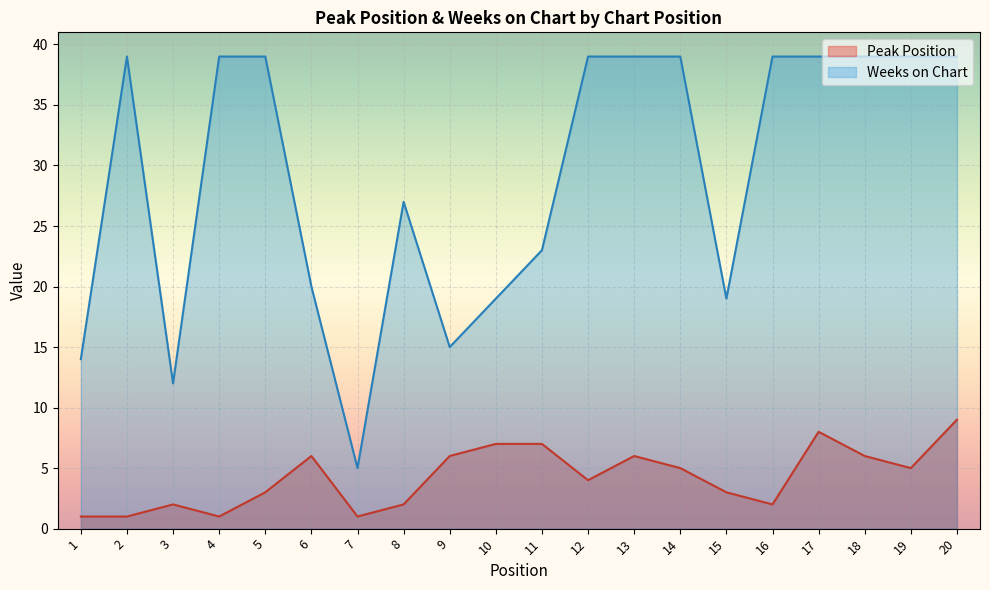

Reading left to right, transcribe all the data shown in this chart.

Peak Position: 1	1	2	1	3	6	1	2	6	7	7	4	6	5	3	2	8	6	5	9
Weeks on Chart: 14	39	12	39	39	20	5	27	15	19	23	39	39	39	19	39	39	39	39	39